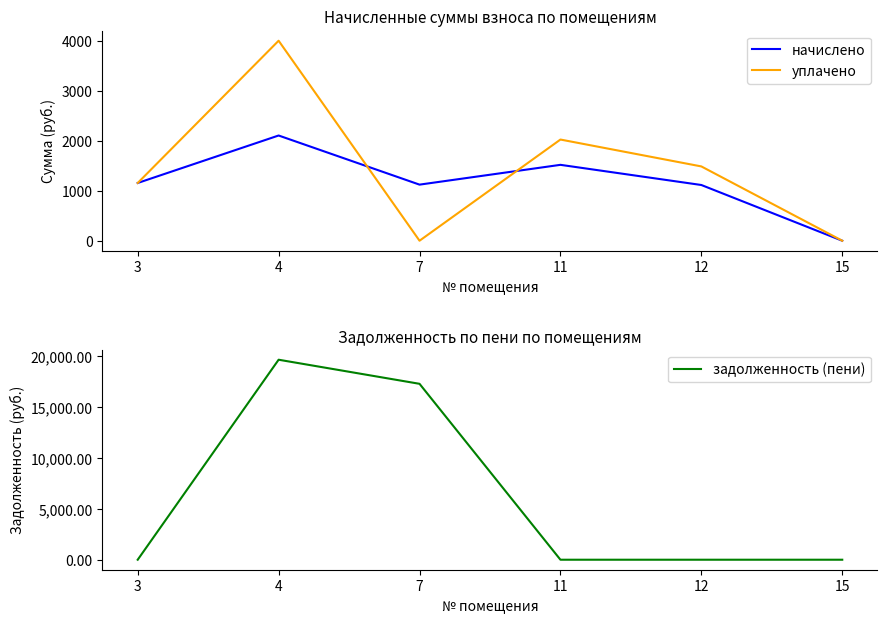

What is the difference between the maximum and second lowest values in the задолженность (пени) series?

19671.2